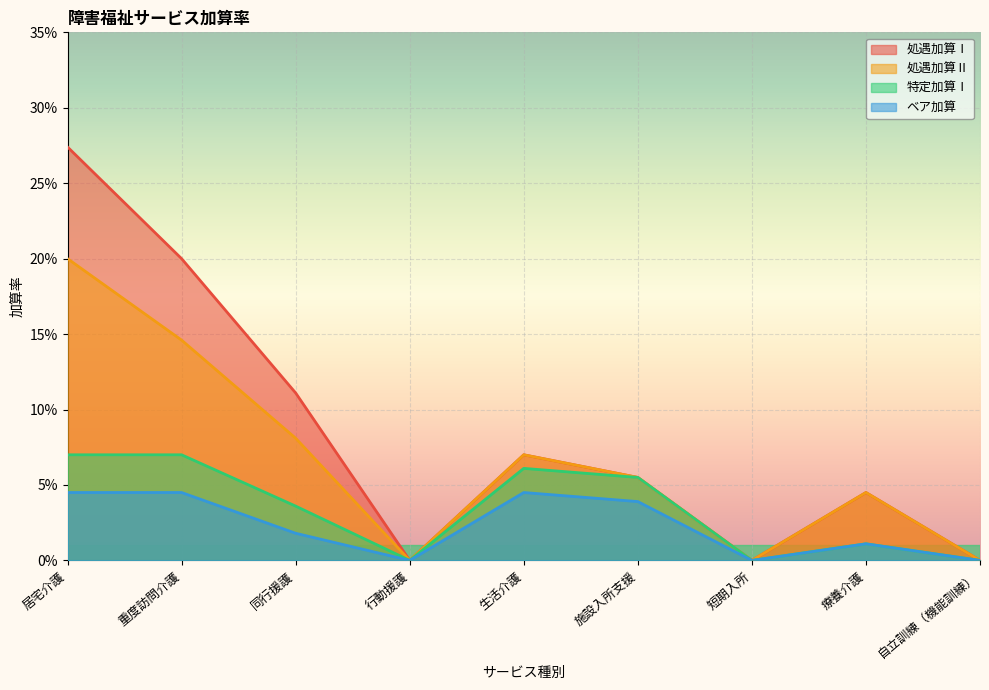

Reading left to right, extract all data points from this chart.

処遇加算Ⅰ: 0.3	0.2	0.1	0.0	0.1	0.1	0.0	0.0	0.0
処遇加算Ⅱ: 0.2	0.1	0.1	0.0	0.1	0.1	0.0	0.0	0.0
特定加算Ⅰ: 0.1	0.1	0.0	0.0	0.1	0.1	0.0	0.0	0.0
ベア加算: 0.0	0.0	0.0	0.0	0.0	0.0	0.0	0.0	0.0